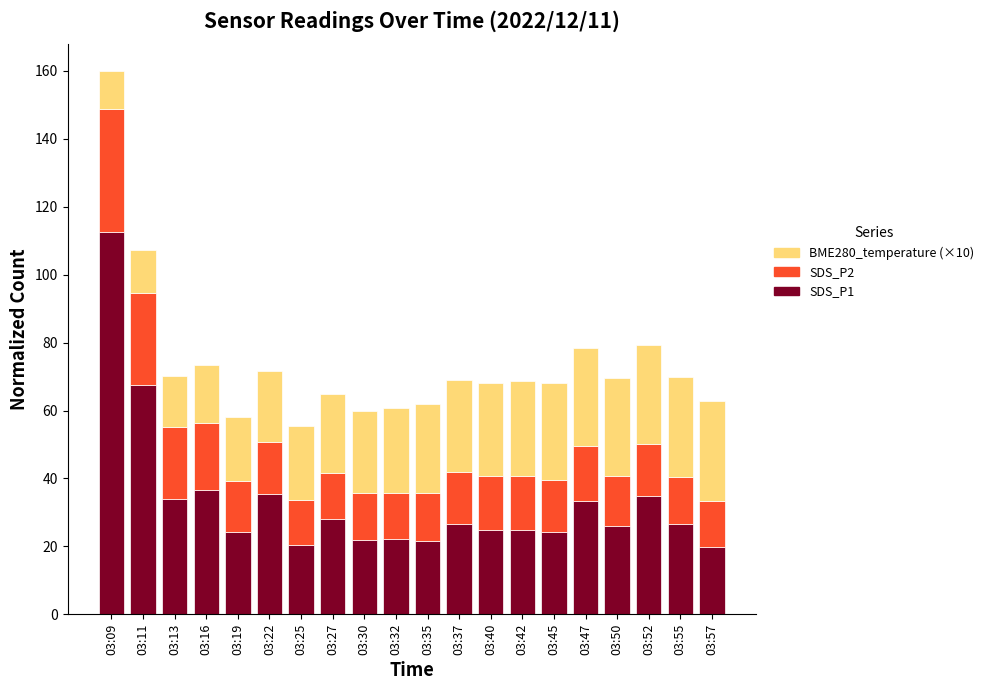

Which category has the highest value in the SDS_P1 series?

03:09